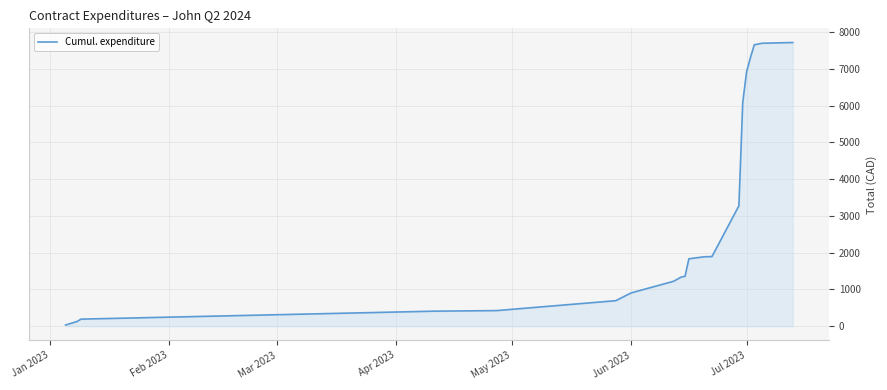

What is the maximum value shown in the chart?

7719.1